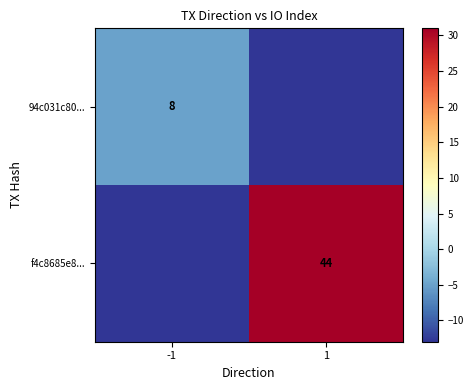

Is it true that f4c8685e8... equals 44 at 1?

True